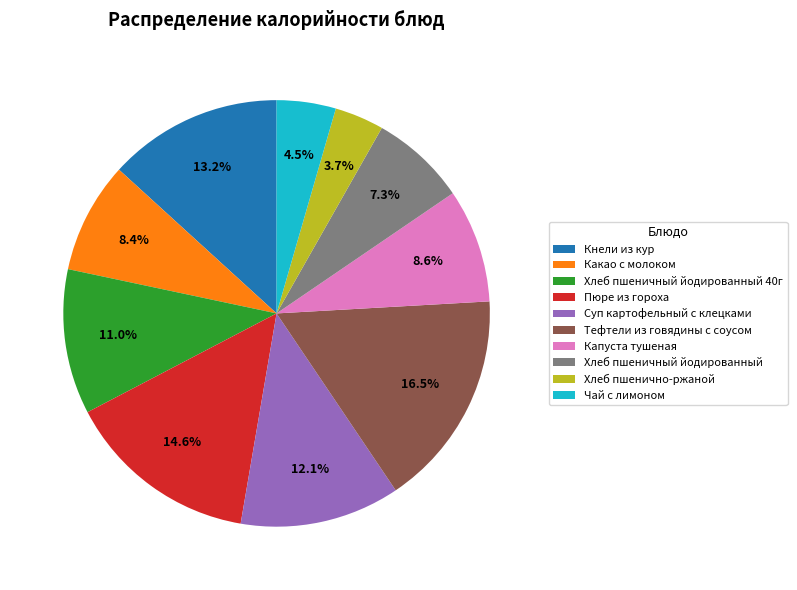

Does any single category account for the majority?

No